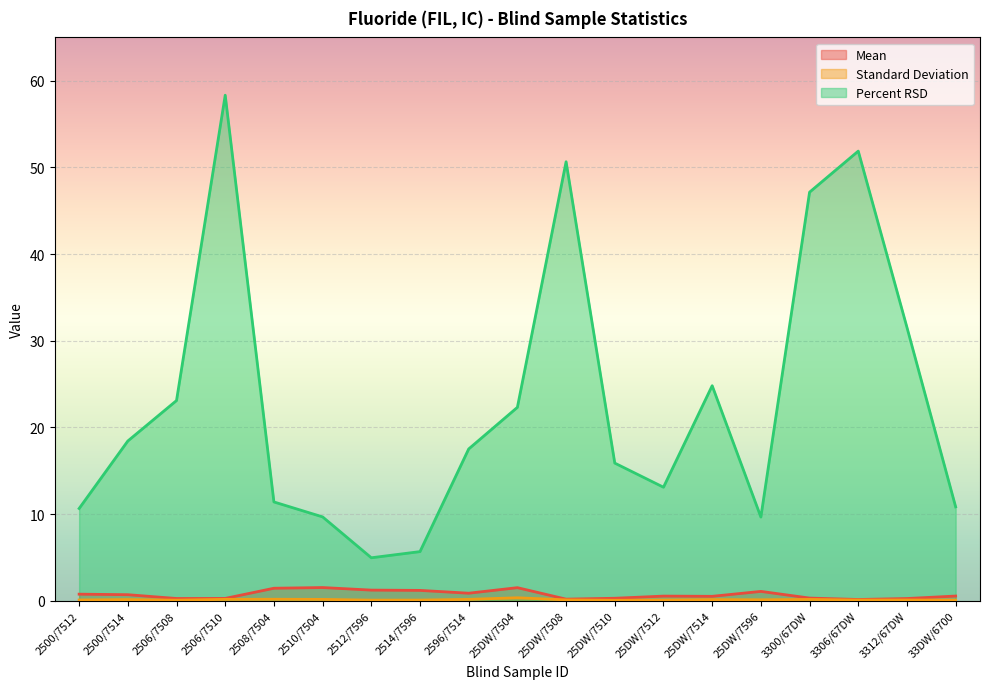

The value of Standard Deviation at 2506/7508 is 0.0. True or false?

False